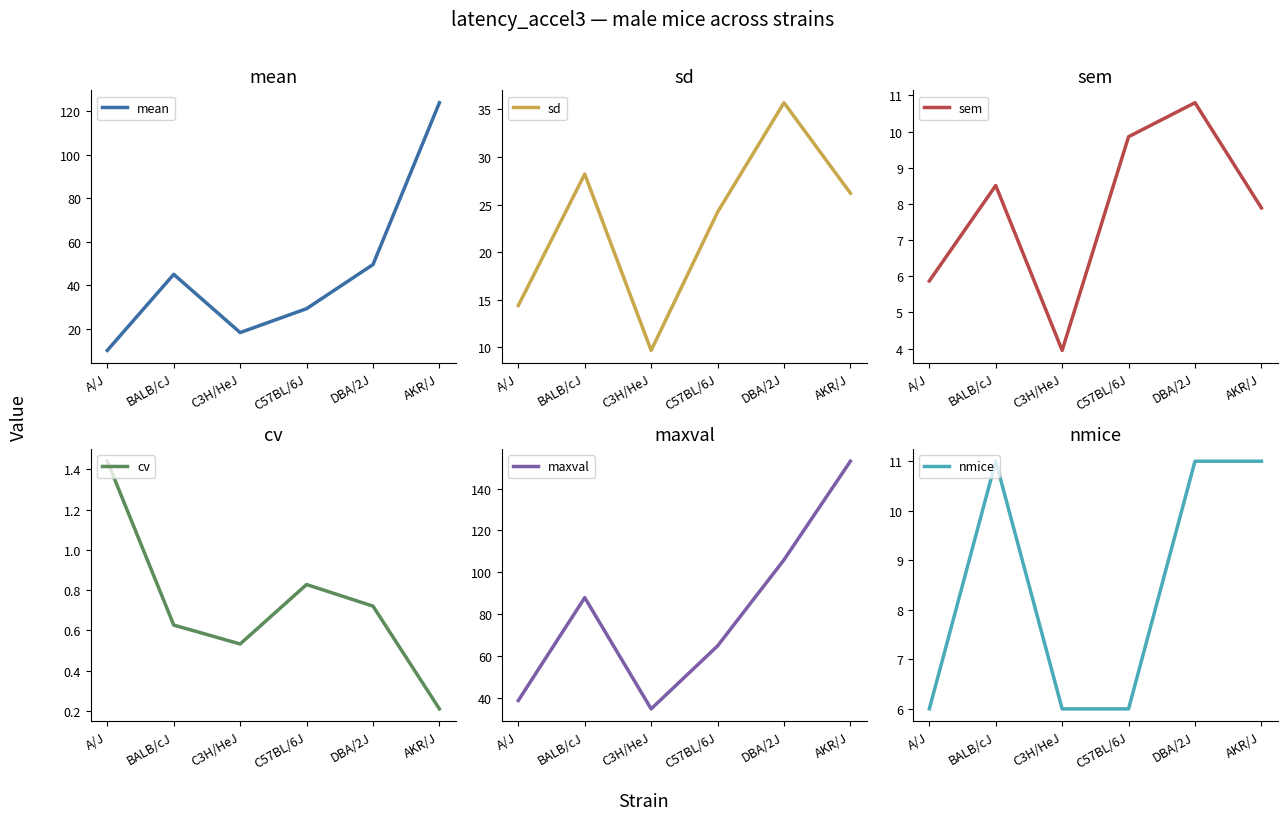

What is the maximum value for sd?

35.7